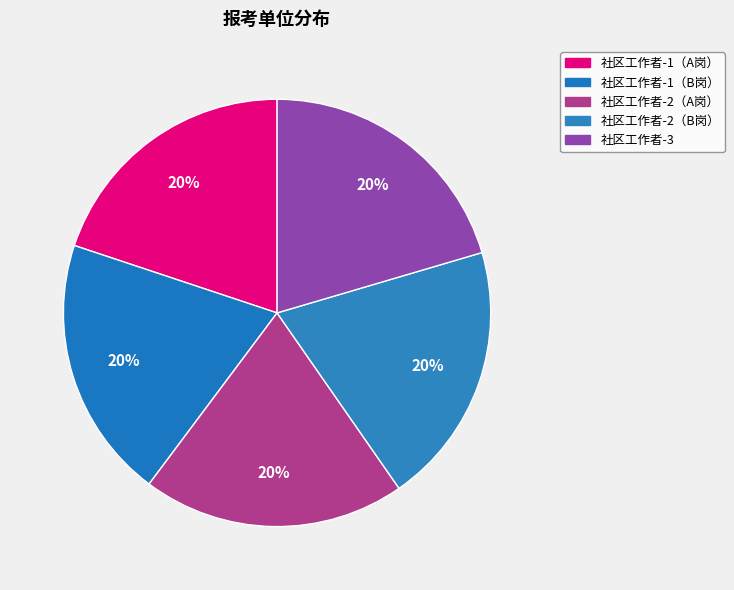

What is the largest slice in the pie chart?

社区工作者-3